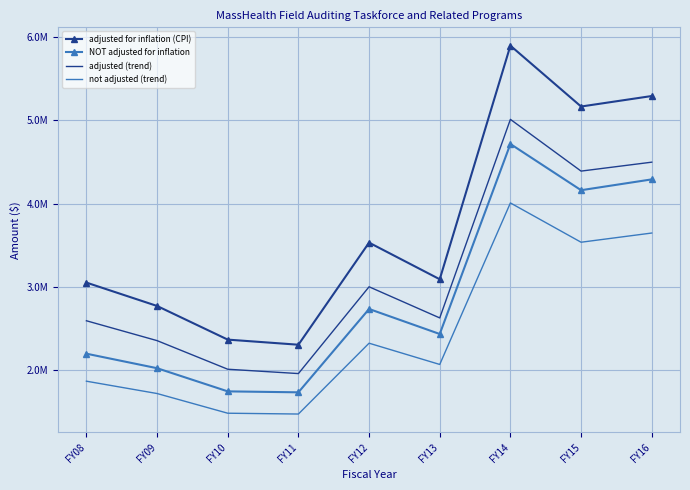

Reading right to left, transcribe all the data shown in this chart.

adjusted for inflation (CPI): 5292064.0	5166025.0	5896422.0	3093182.0	3532764.0	2307586.0	2368920.0	2772716.0	3053157.0
NOT adjusted for inflation: 4291711.0	4161845.0	4716519.0	2436313.0	2736425.0	1736425.0	1747904.0	2025904.0	2200000.0
adjusted (trend): 4498254.4	4391121.2	5011958.7	2629204.7	3002849.4	1961448.1	2013582.0	2356808.6	2595183.4
not adjusted (trend): 3647954.4	3537568.2	4009041.1	2070866.1	2325961.2	1475961.2	1485718.4	1722018.4	1870000.0